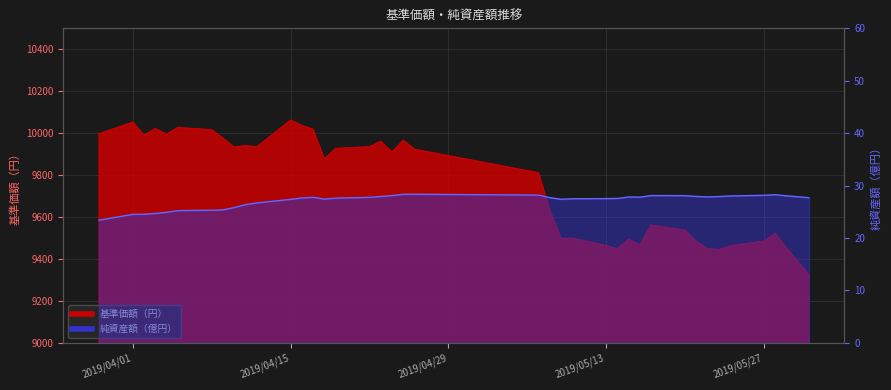

The 純資産額（億円） series shows 50.6 at 21. True or false?

False